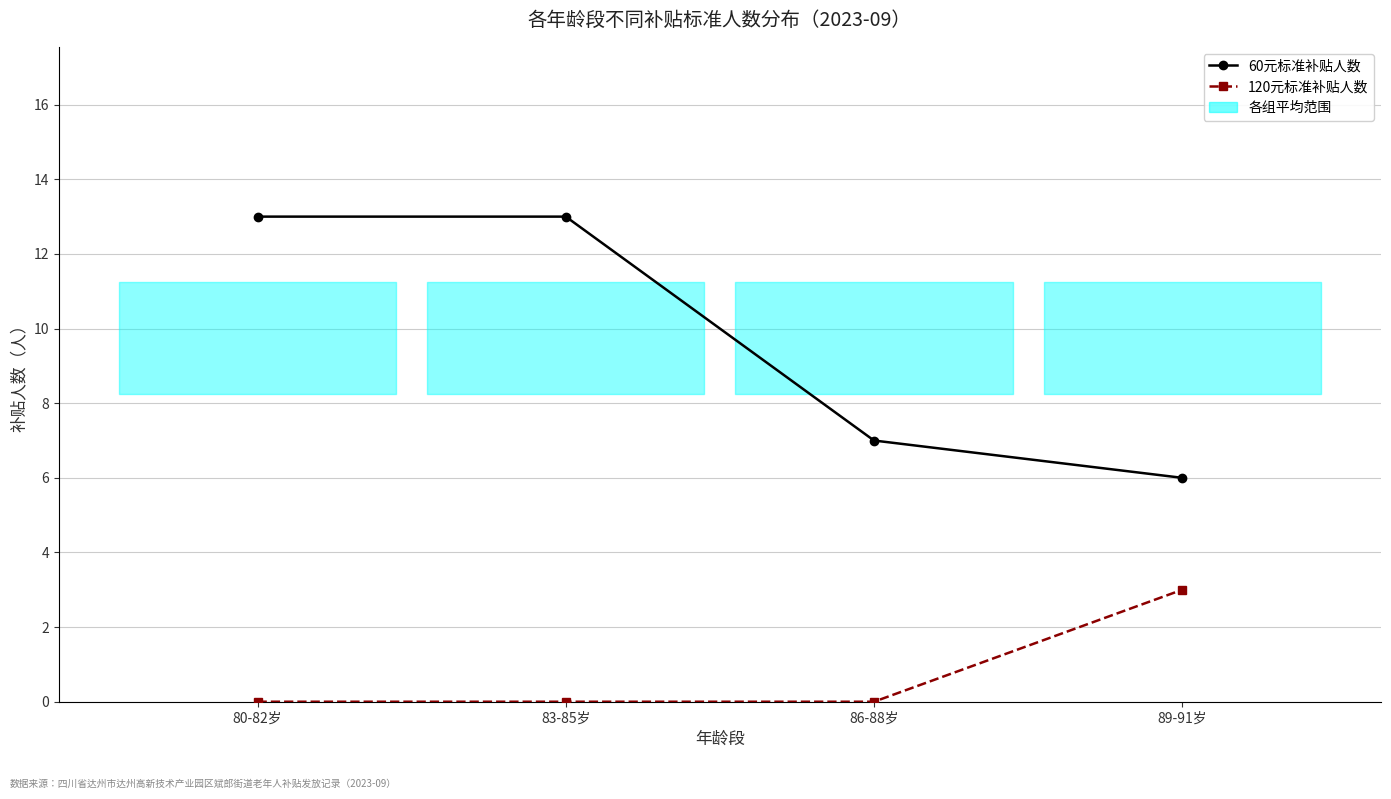

At which label is 60元标准补贴人数 closest to 9?

86-88岁